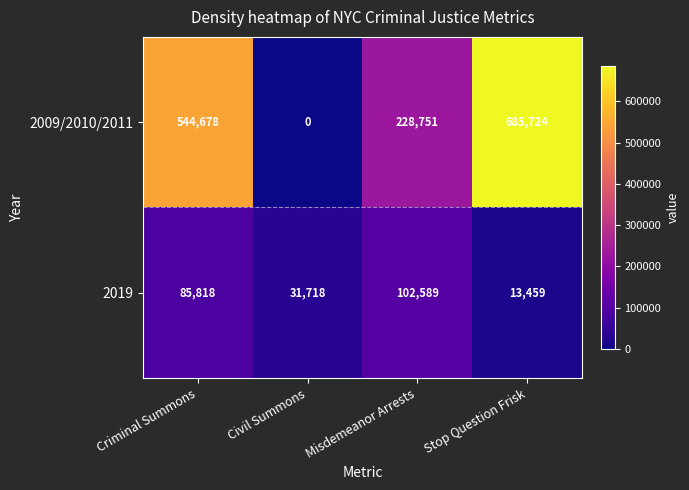

Count the number of categories in the chart.

4